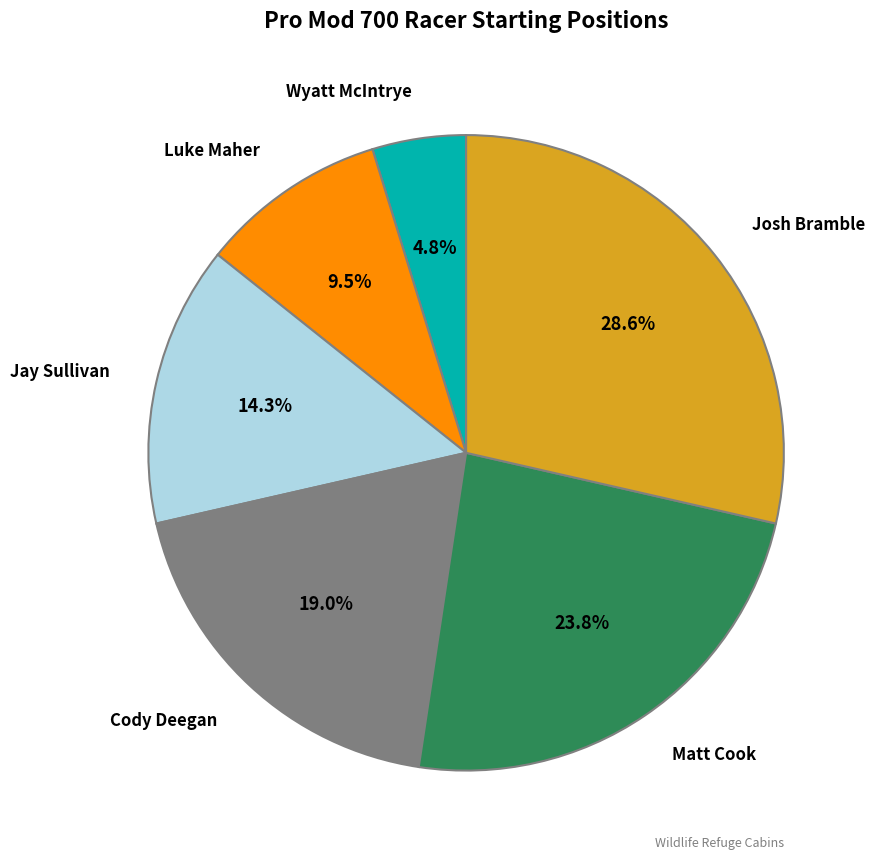

Is there any slice that represents more than half of the pie?

No